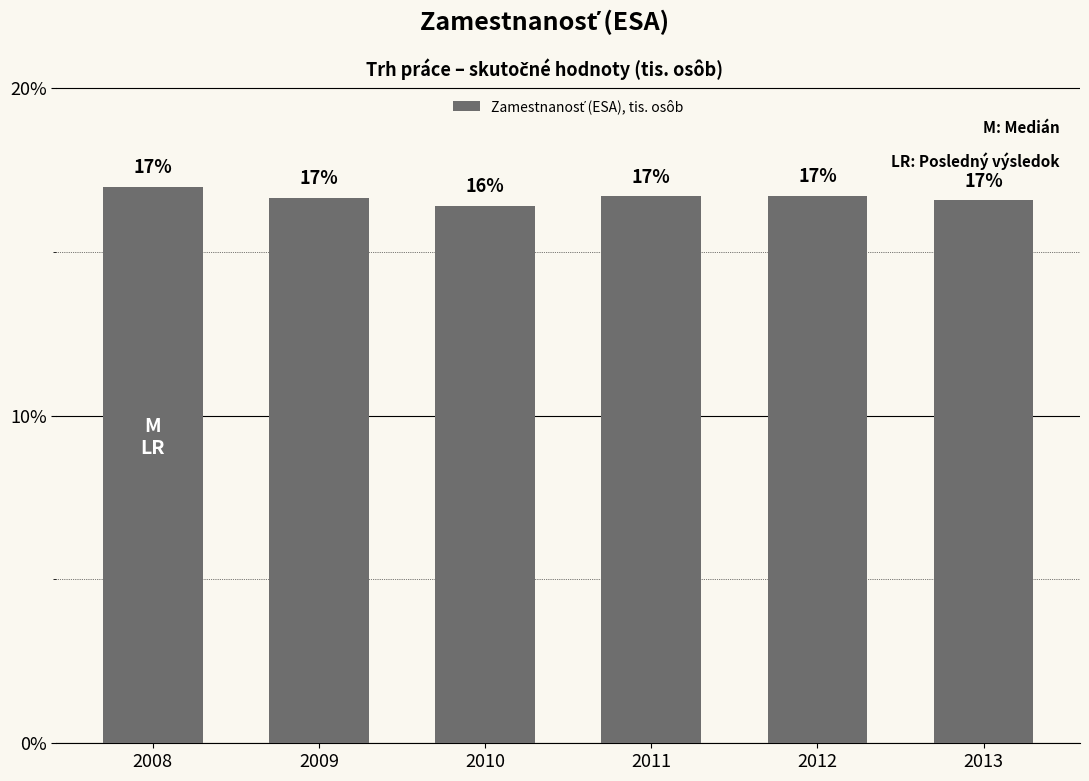

Reading left to right, transcribe all the data shown in this chart.

2008=0.2	2009=0.2	2010=0.2	2011=0.2	2012=0.2	2013=0.2